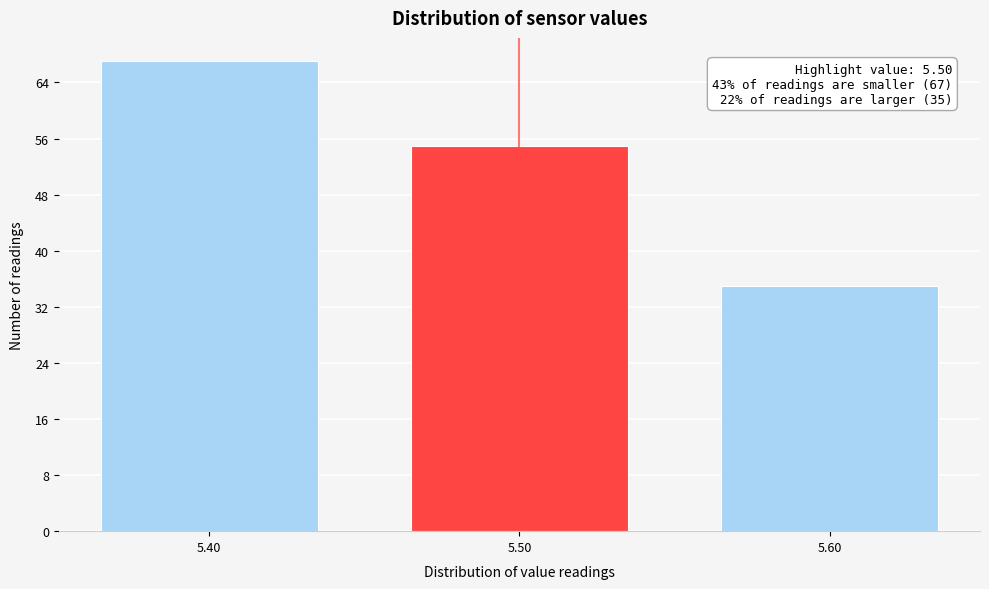

Reading left to right, extract all data points from this chart.

5.40=67	5.50=55	5.60=35